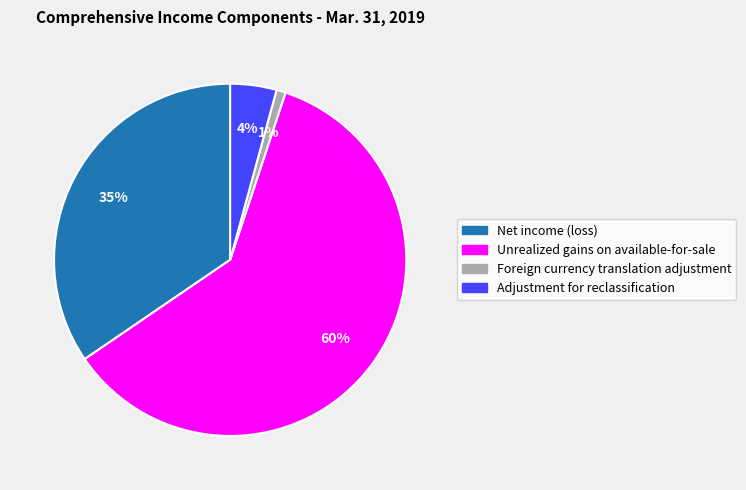

Do Net income (loss) and Adjustment for reclassification together represent more than half of the pie?

No